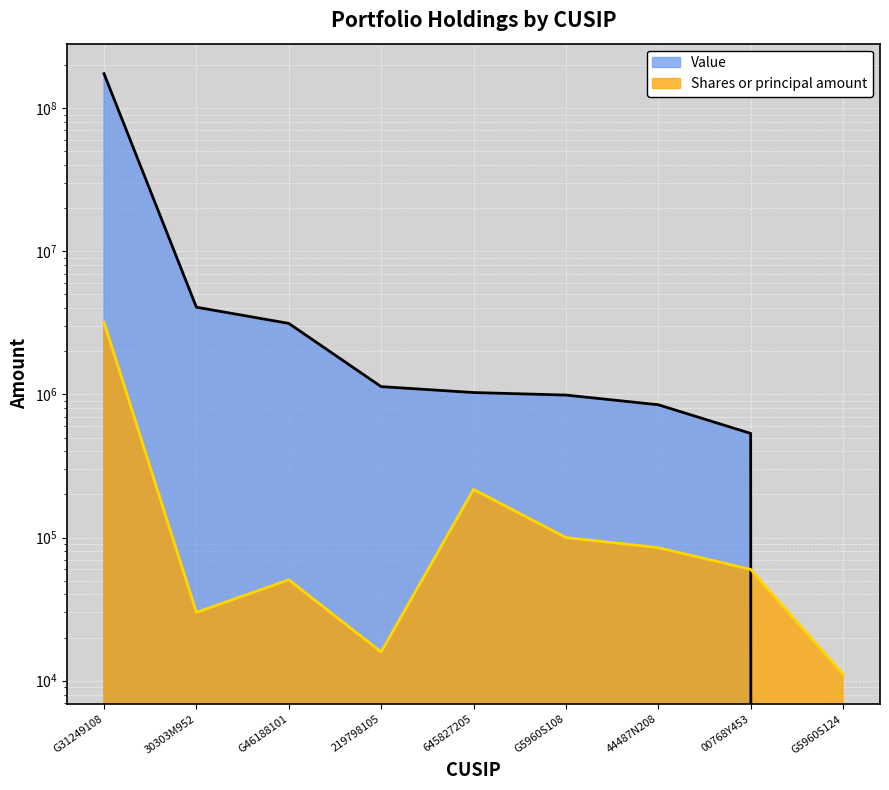

Is the value of Value at G5960S108 greater than the value of Shares or principal amount at 44487N208?

Yes